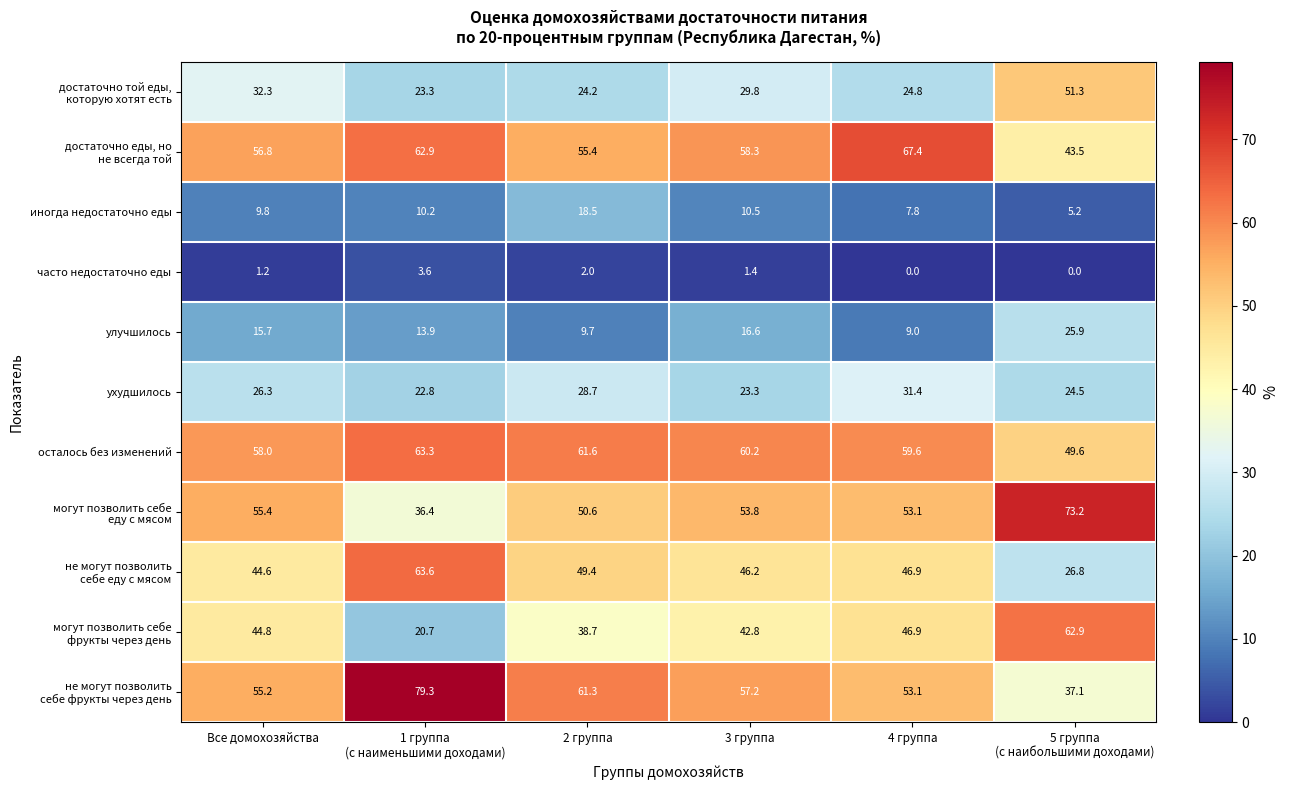

What is the total value across all series at Все домохозяйства?

400.1